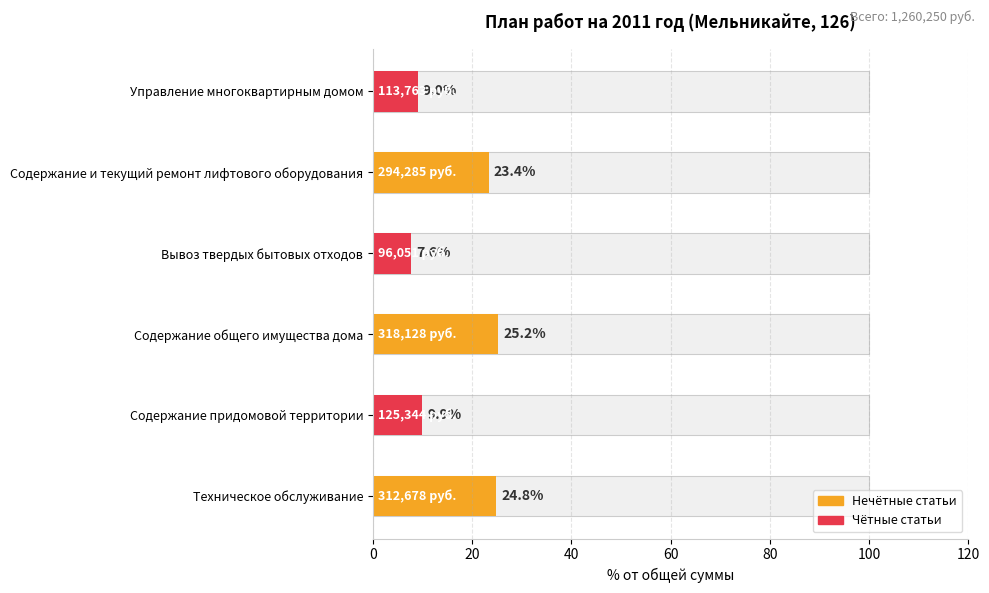

Which label corresponds to the largest value in the chart?

Содержание общего имущества дома